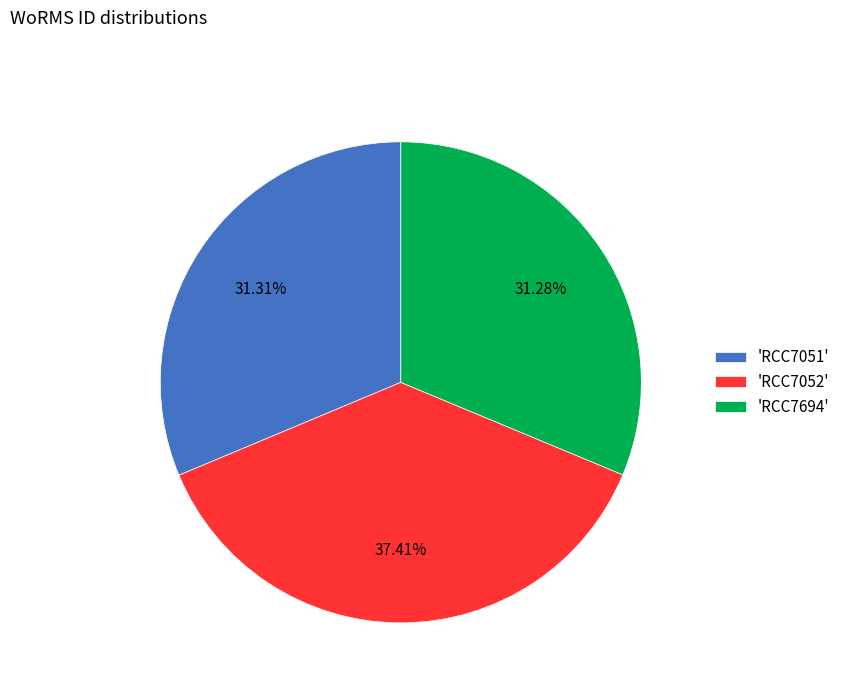

Does 'RCC7051' represent more than half of the total?

No